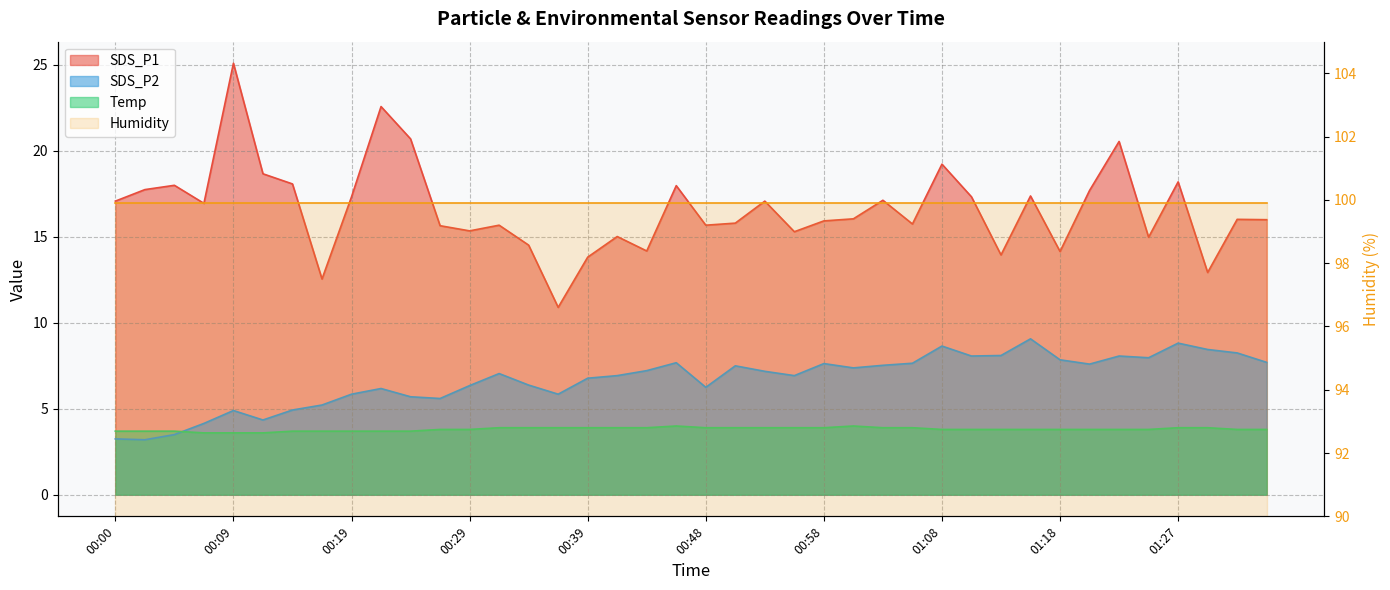

What is the difference between the second highest and second lowest values in the SDS_P2 series?

5.6